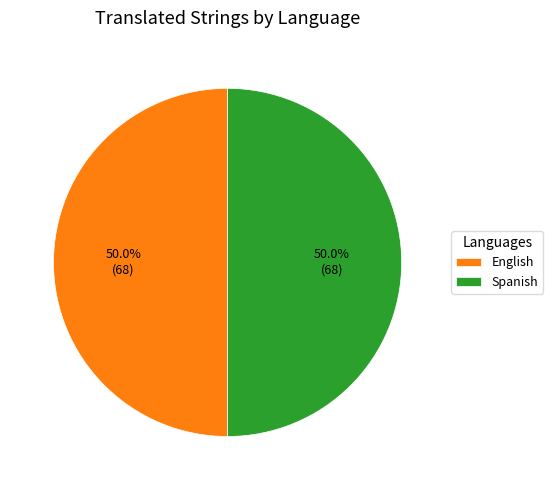

Approximately how many times larger is the value at English compared to Spanish?

1.0